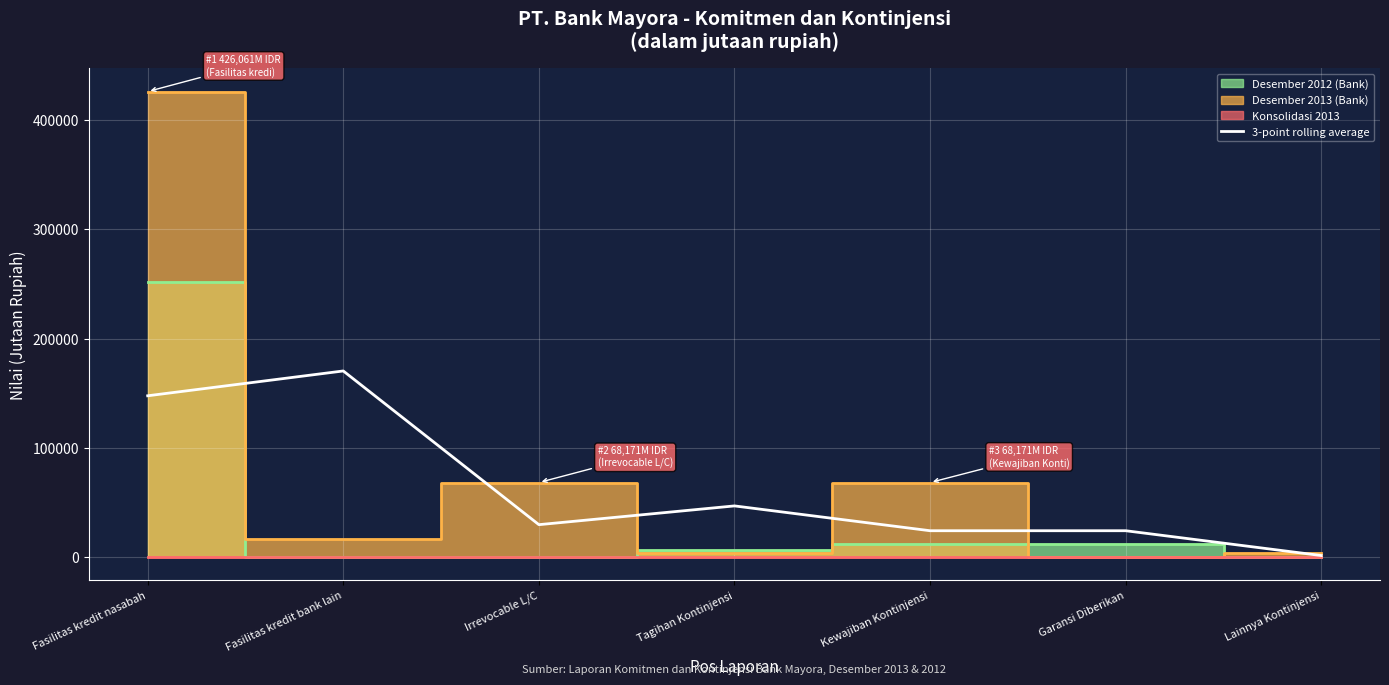

How many points are higher than both their immediate neighbors (excluding endpoints)?

2